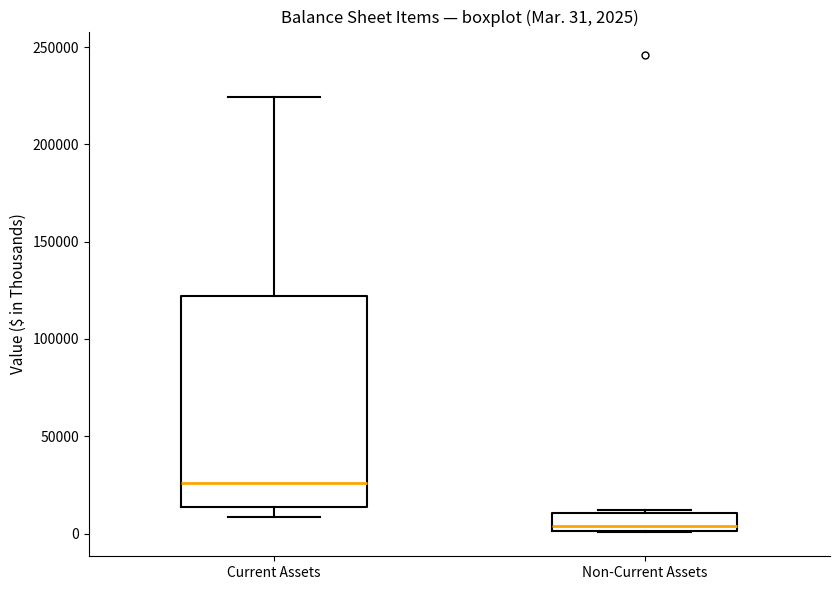

Comparing the boxes themselves (not the whiskers), which one is the tallest?

Current Assets